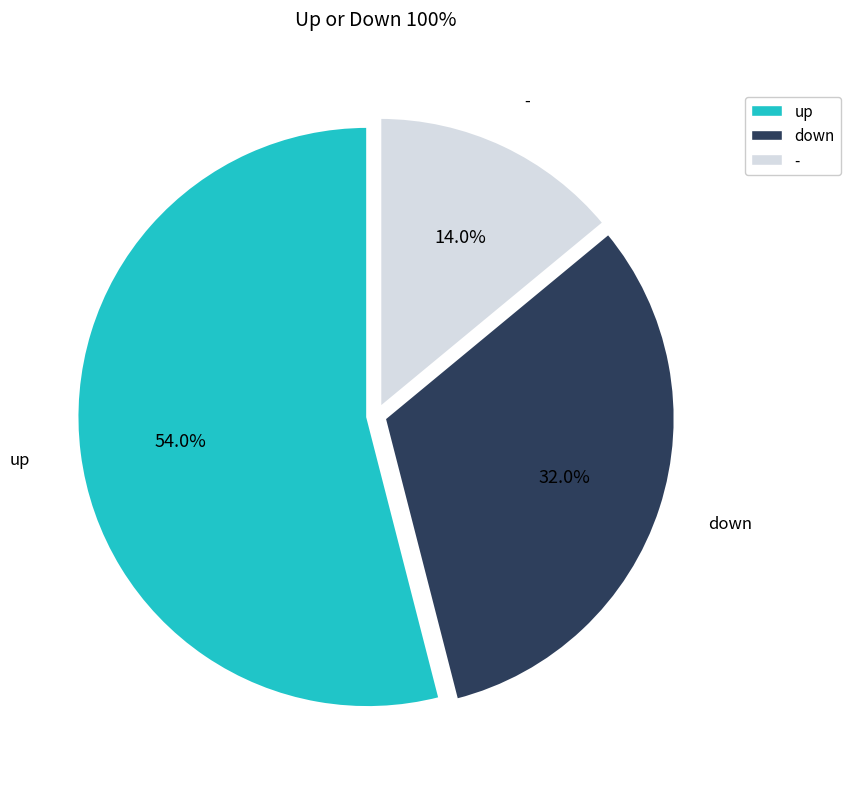

Rank the categories by value from highest to lowest.

up, down, -